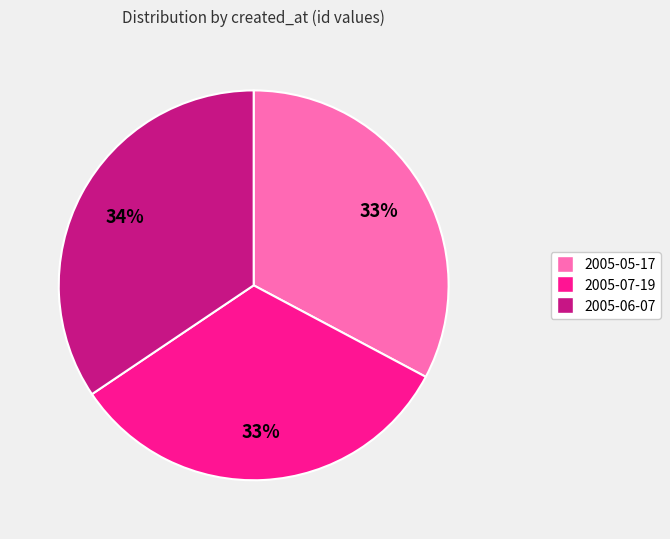

What is the largest slice in the pie chart?

2005-06-07